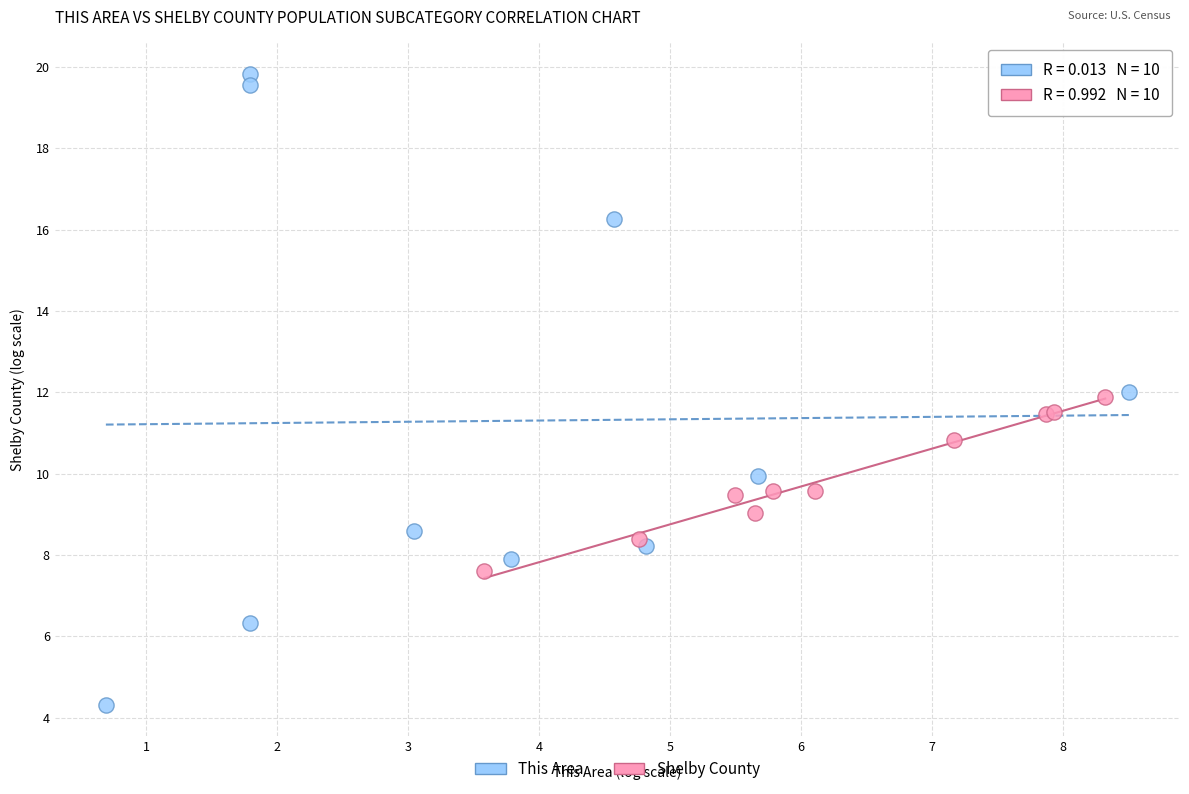

Which series contains the lowest Y value?

This Area